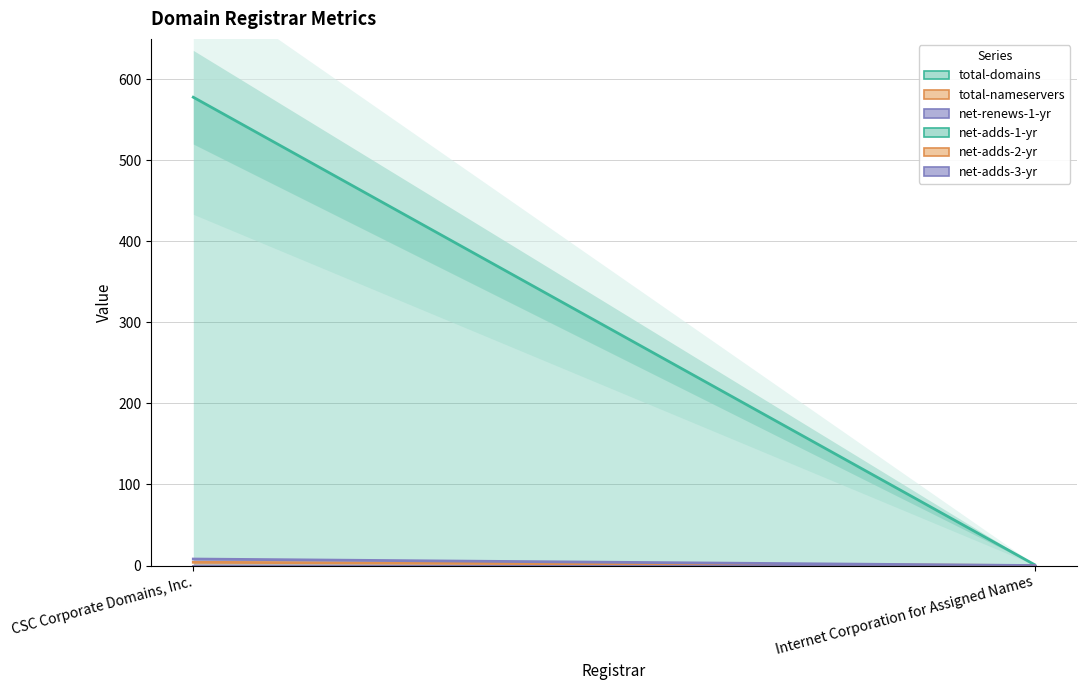

What is the total value across all series at Internet Corporation for Assigned Names?

1